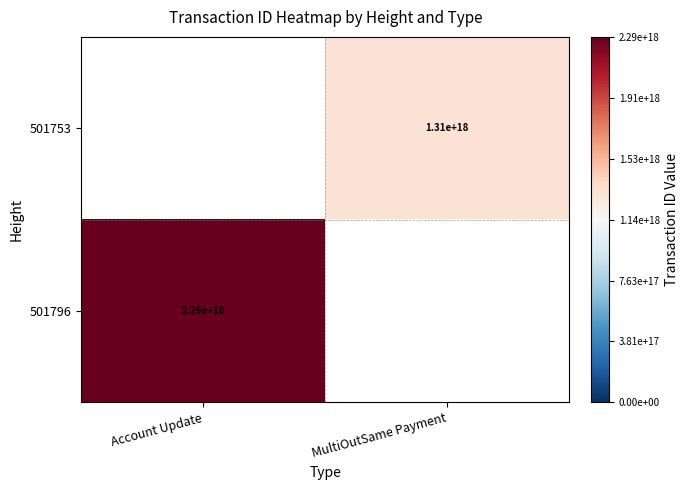

Is the value of 501796 at Account Update greater than the value of 501753 at MultiOutSame Payment?

Yes